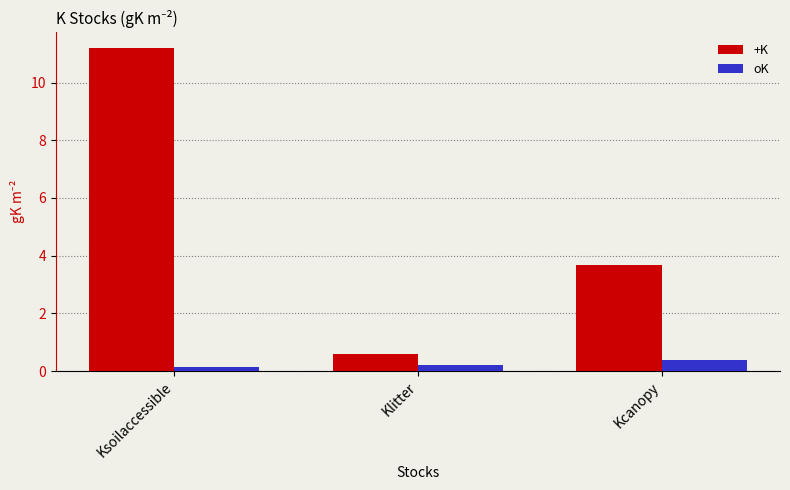

What is the difference between the highest and lowest values at Kcanopy?

3.3